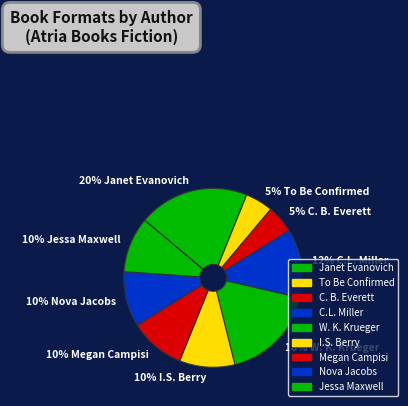

To the nearest percent, what is the combined percentage of 10% I.S. Berry and 10% Megan Campisi?

20%